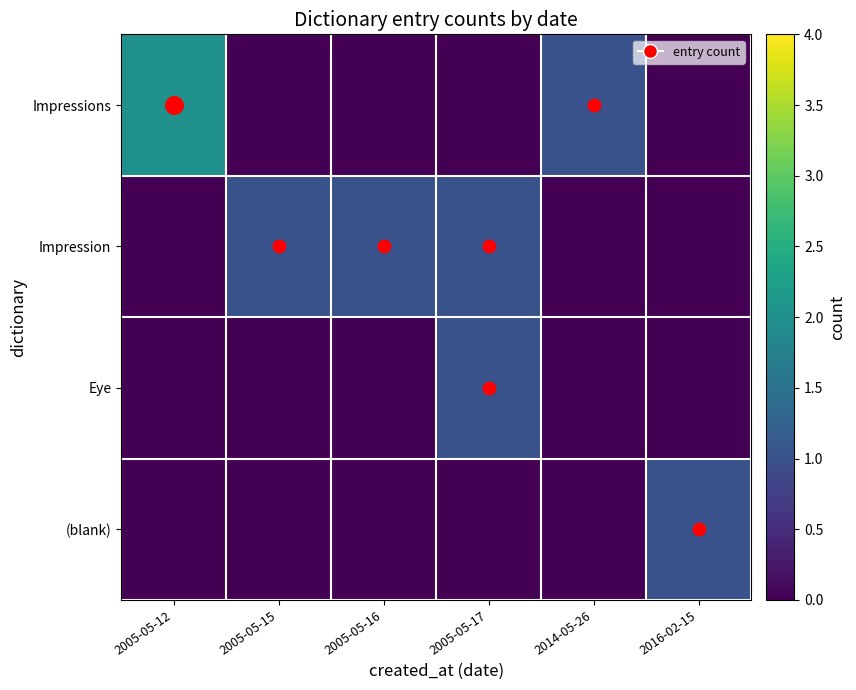

At which category is the sum across all series the highest?

2005-05-12